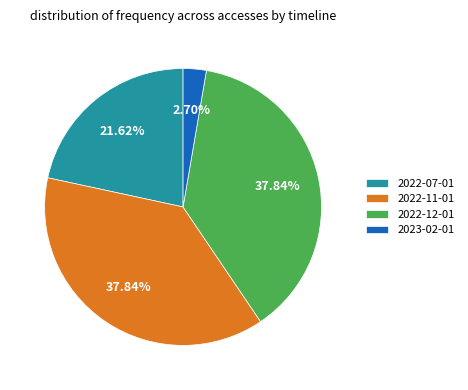

Is 2022-07-01 the majority of the pie?

No